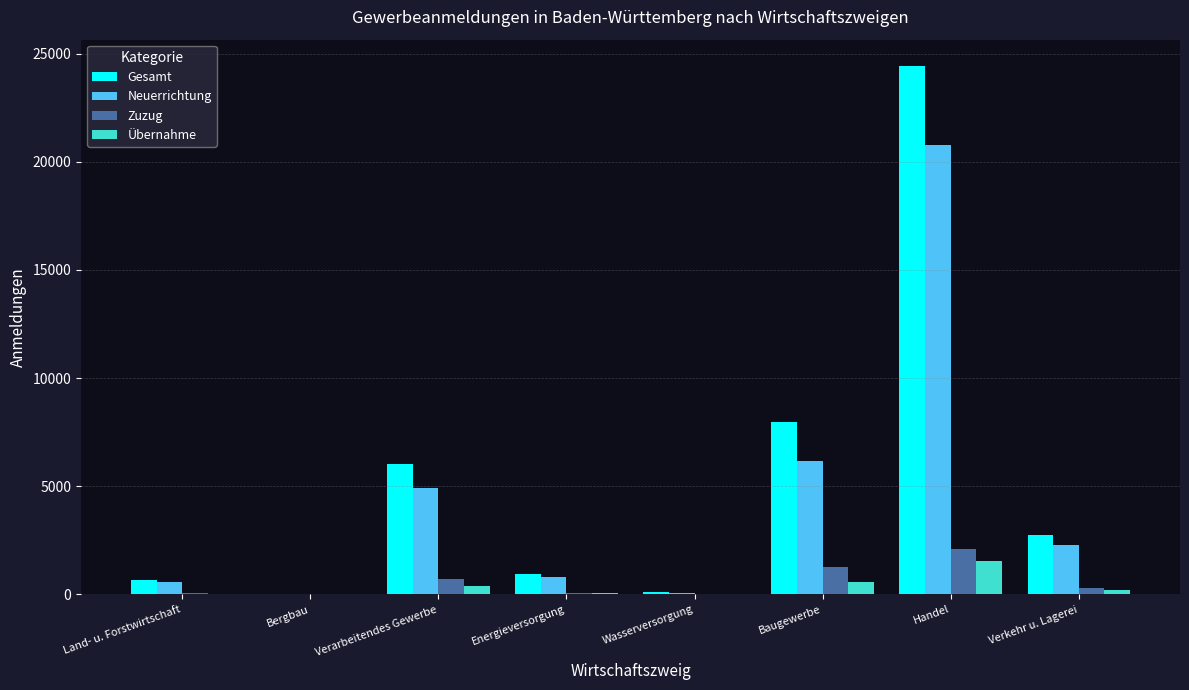

What is the greatest value displayed?

24425